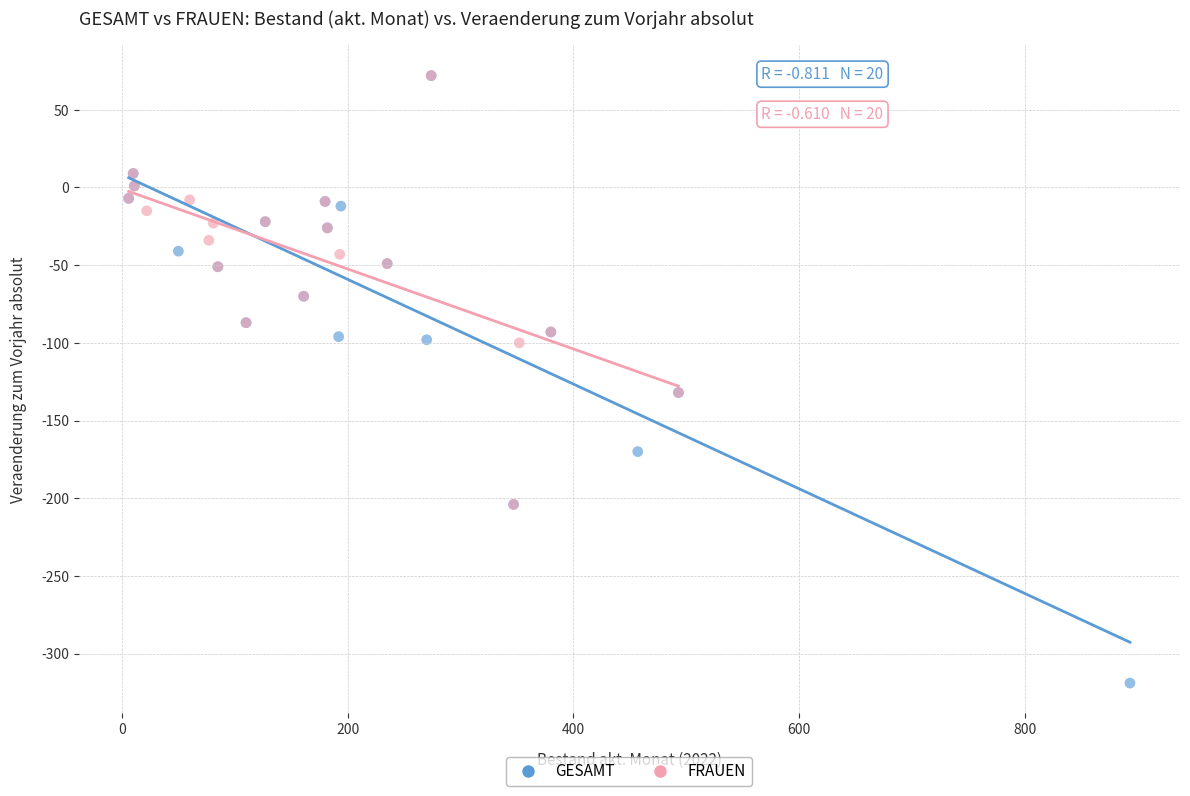

Which series contains the lowest Y value?

GESAMT